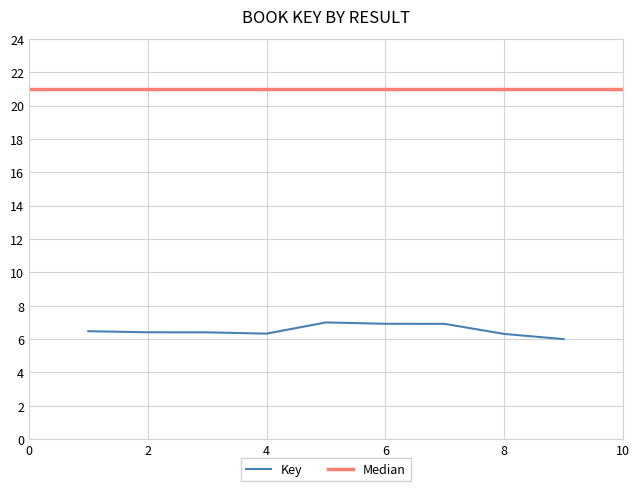

The Key series shows 6.4 at 2. True or false?

True